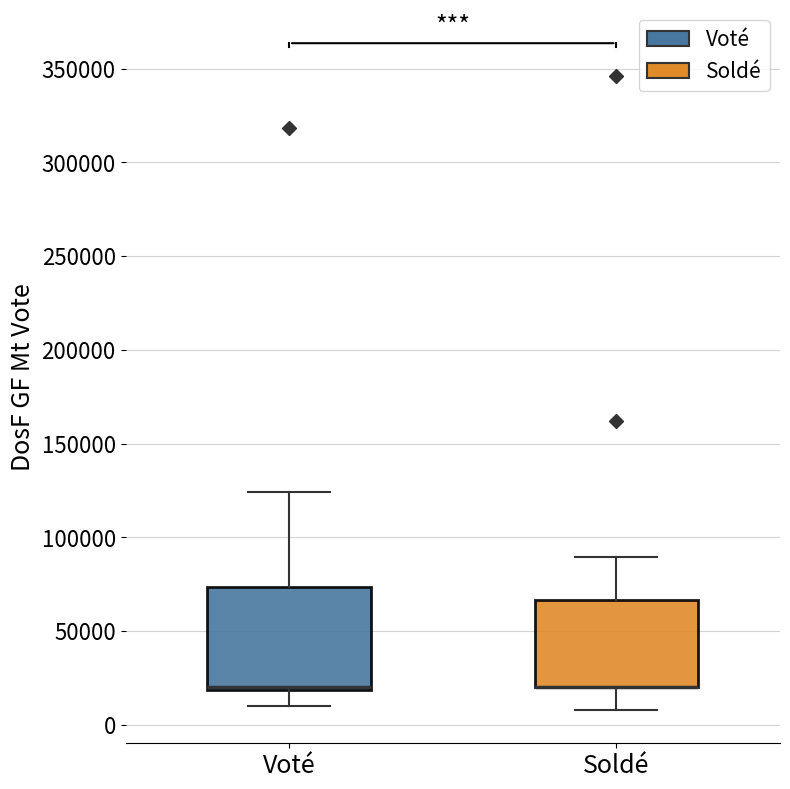

Reading left to right, read every box against the y-axis: the position of its median line, the range the box covers, and the ends of its whiskers. The values are not printed on the chart, so give them approximately, as read against the axis.

Voté: median 20000 (drawn on the box's lower edge), box 20000 to 75000, whiskers 10000 to 125000
Soldé: median 20000 (drawn on the box's lower edge), box 20000 to 65000, whiskers 10000 to 90000